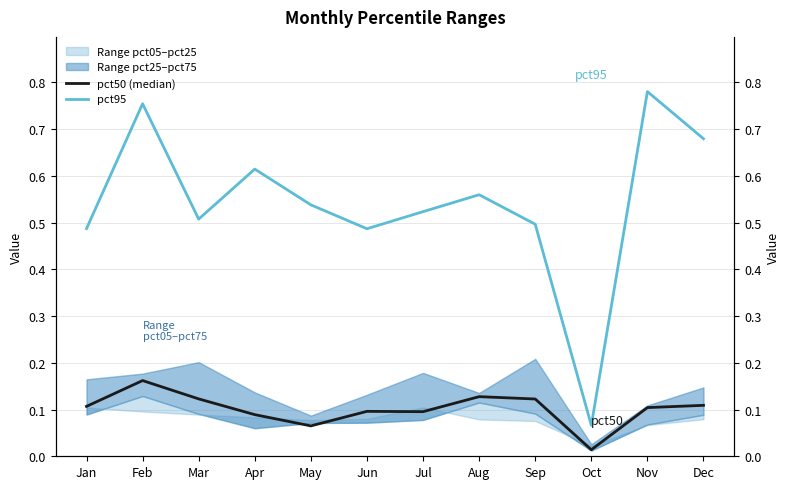

List the labels in order of pct50 (median) value, largest first.

Feb, Aug, Mar, Sep, Dec, Jan, Nov, Jun, Jul, Apr, May, Oct